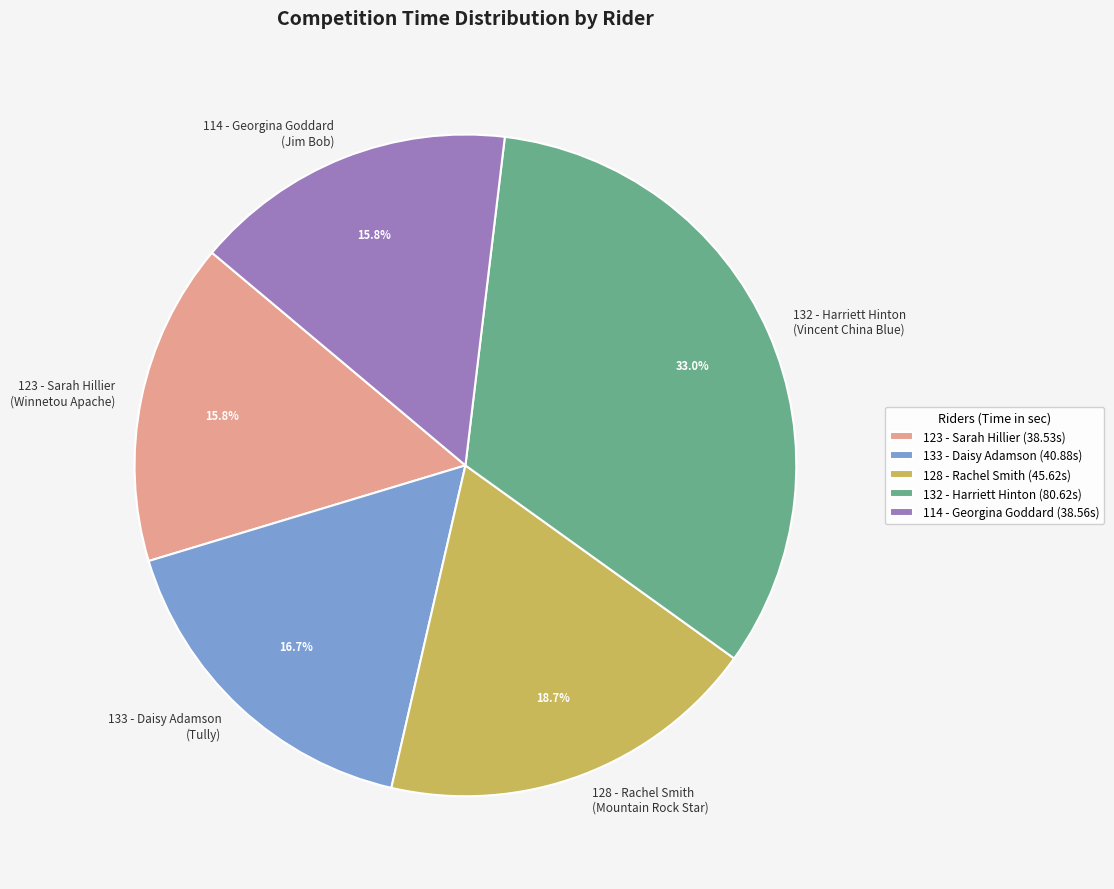

How much of the chart is everything except 123 - Sarah Hillier (Winnetou Apache)?

84.2%